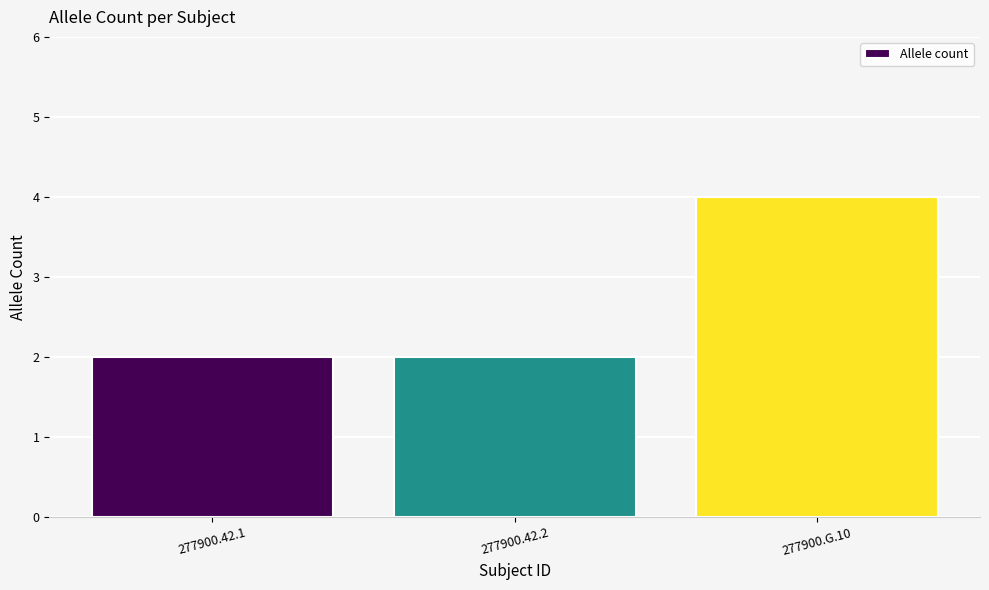

What is the average value?

3